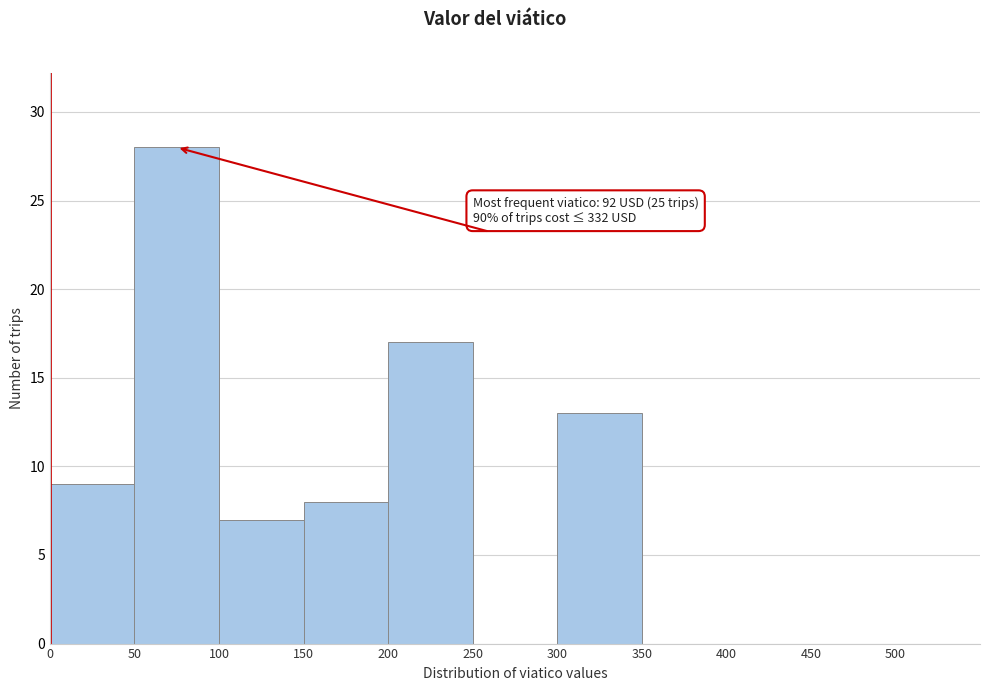

Over which range of the x-axis is the bar tallest?

50 to 100